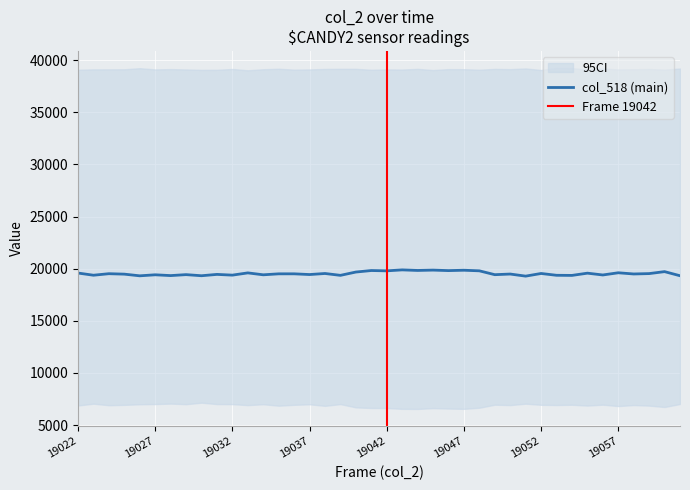

What is the lowest value of the col_518 (main) series?

19284